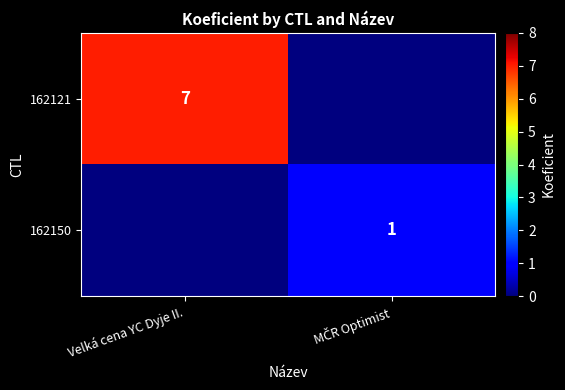

Between Velká cena YC Dyje II. and MČR Optimist, which series saw the biggest shift?

162121